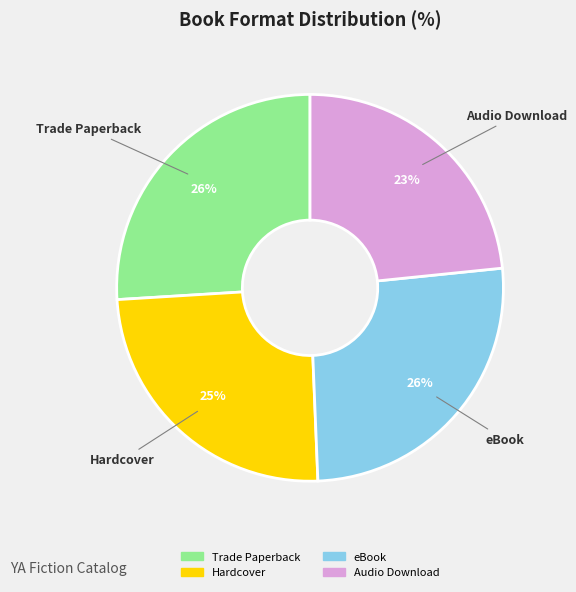

To the nearest percent, what is the difference between the largest and smallest slice percentages?

3%